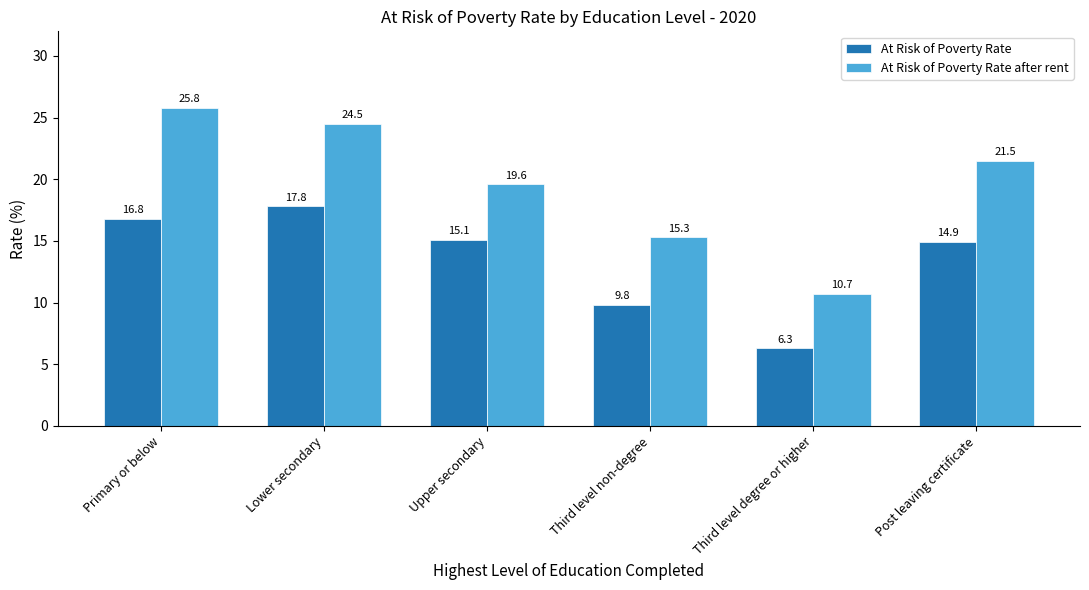

Rank the series by their average value, from lowest to highest.

At Risk of Poverty Rate, At Risk of Poverty Rate after rent